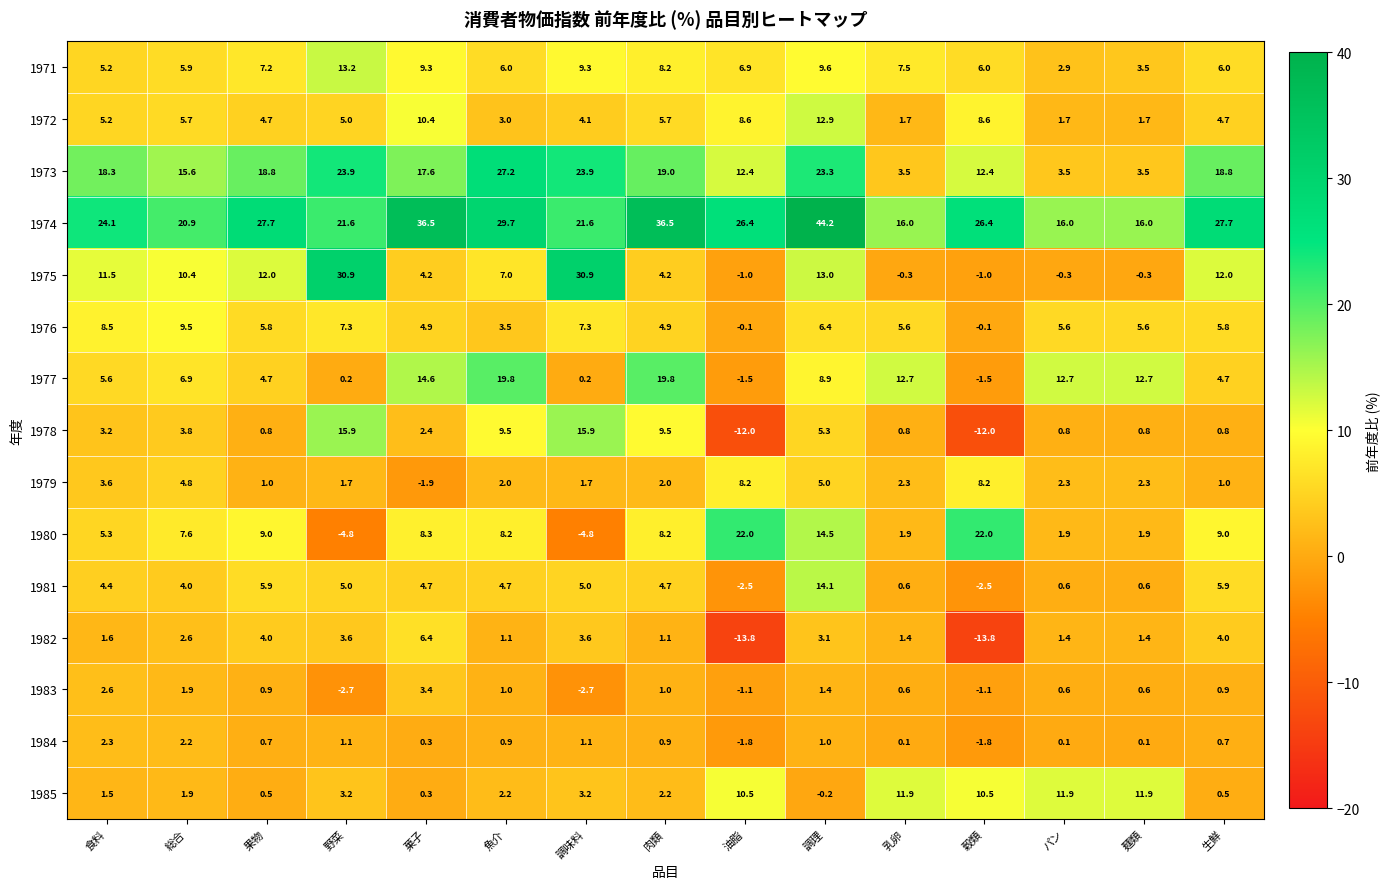

The value of 1981 at 乳卵 is 0.6. True or false?

True